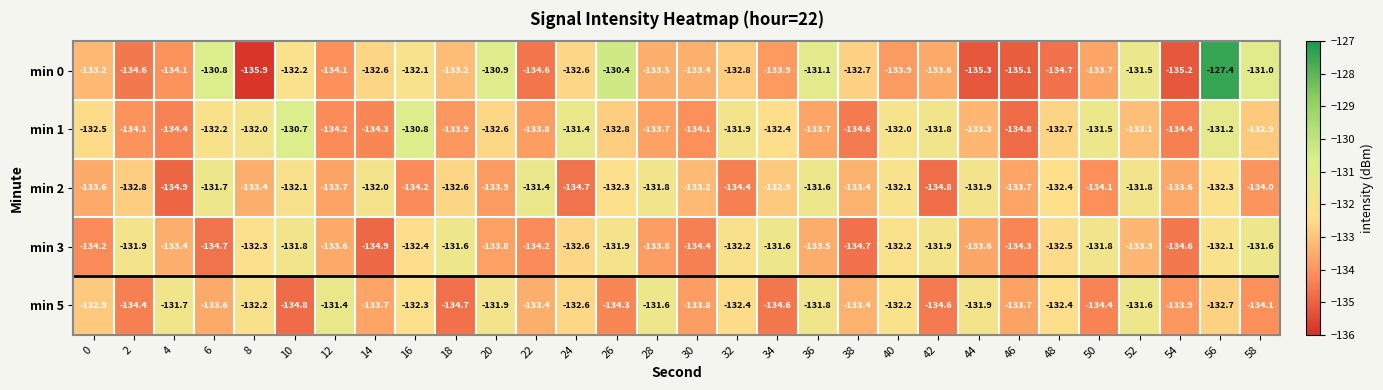

What is the difference between the highest and lowest values at 24?

3.3